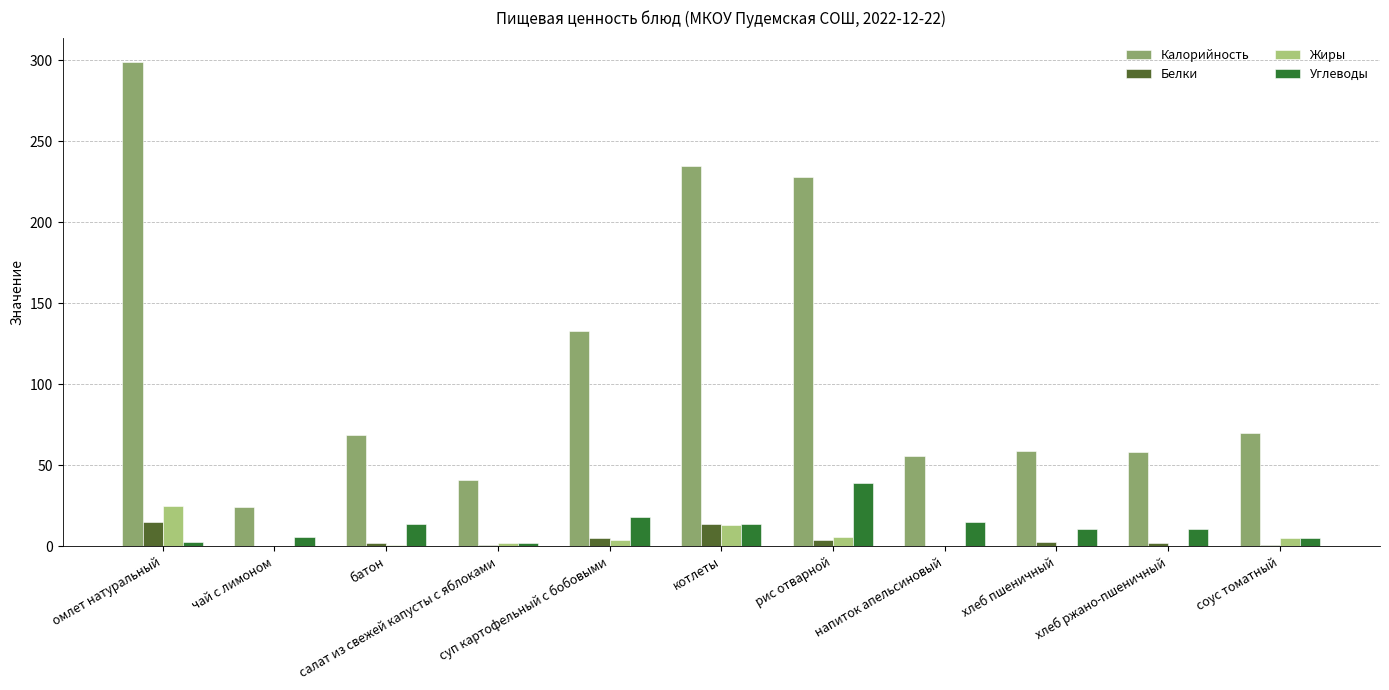

Count the number of categories in the chart.

11